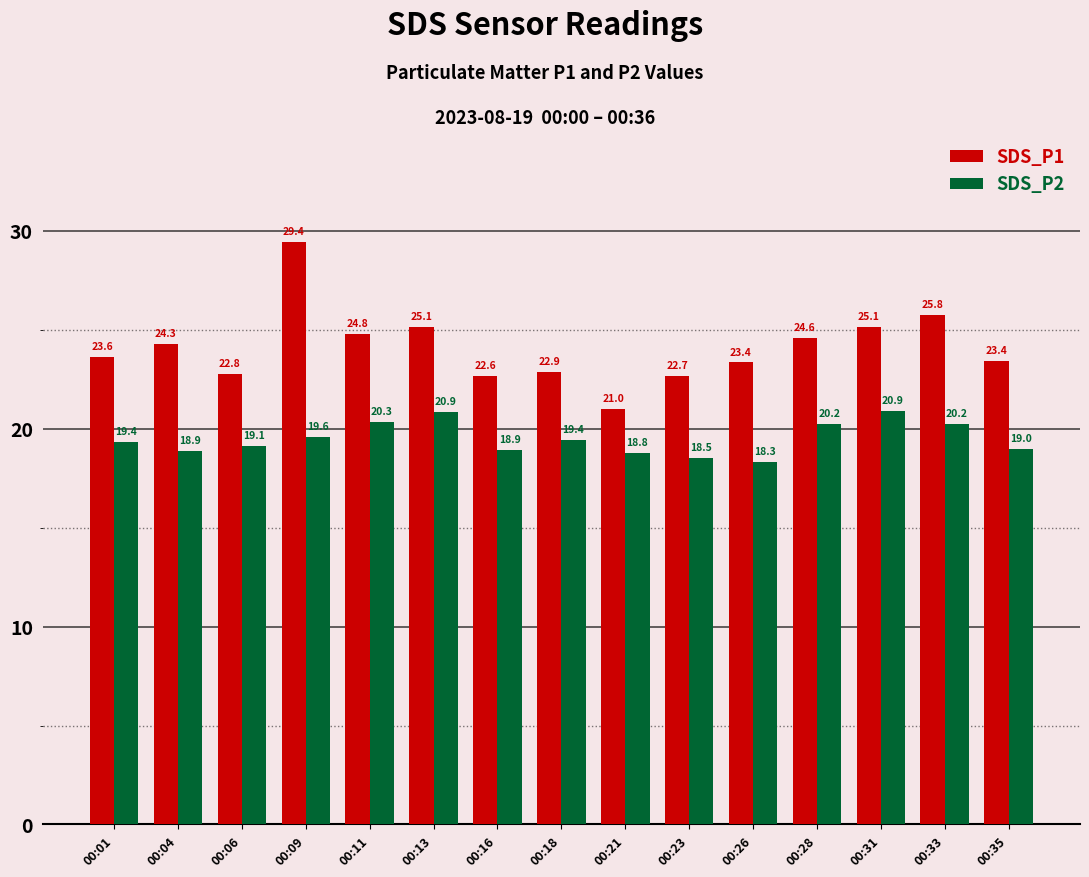

What value does the SDS_P2 series have at 00:33?

20.2